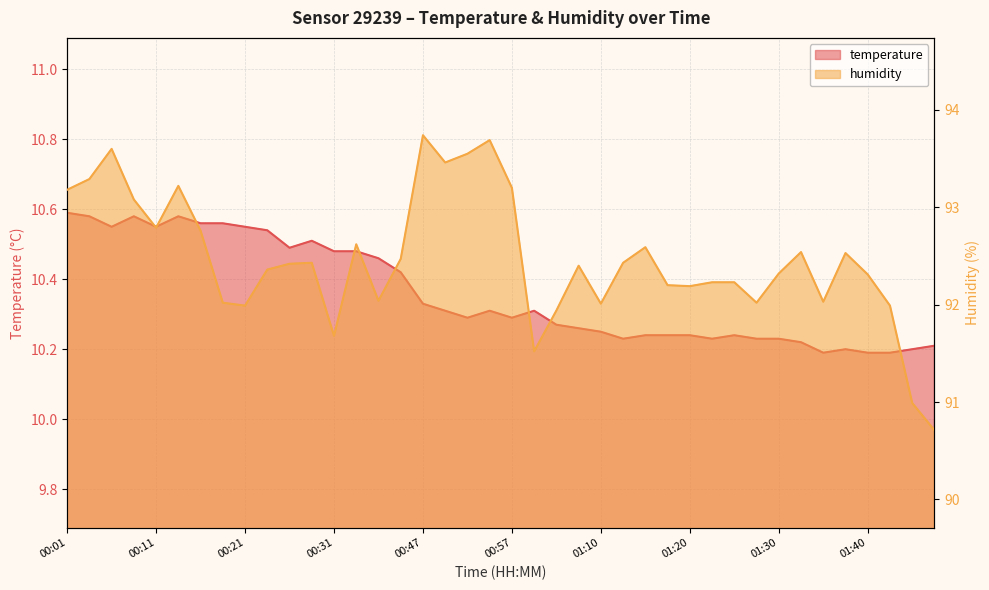

Is it true that humidity equals 92.0 at 00:21?

True